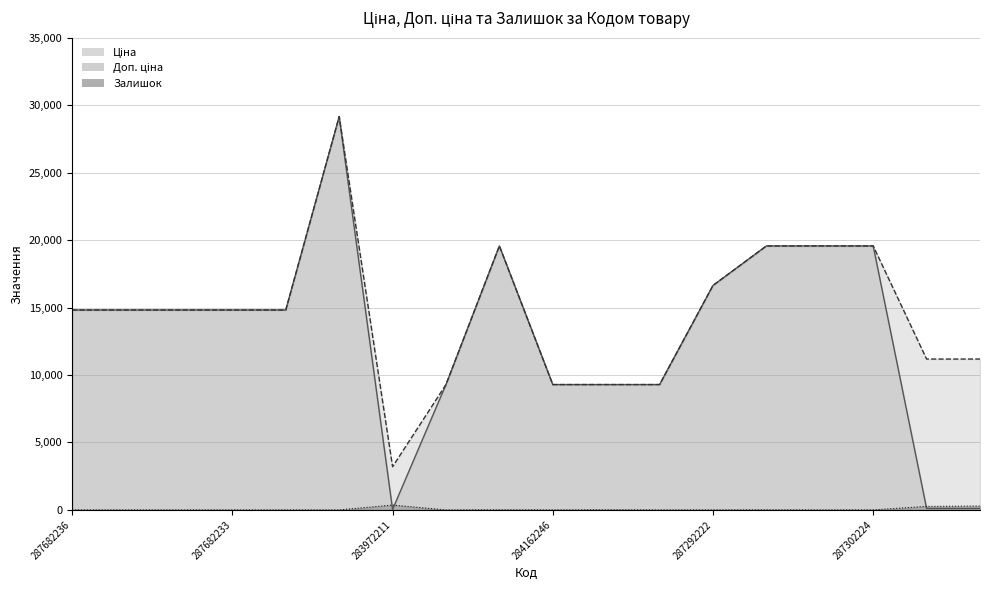

What is the total value across all series at 247132181?

11553.8